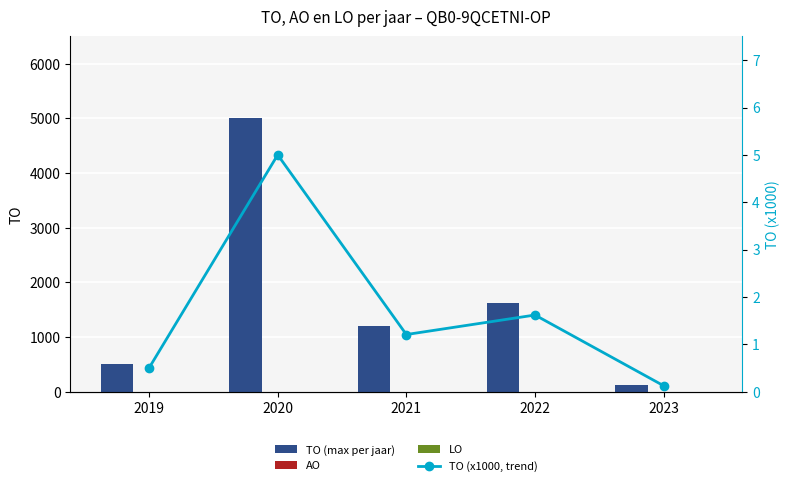

At which label is AO closest to 0?

2019